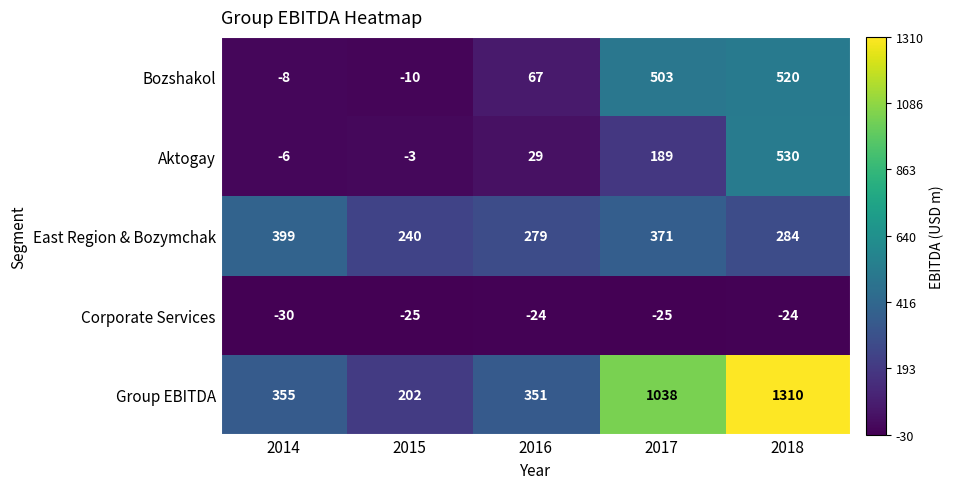

How many categories are shown in the chart?

5